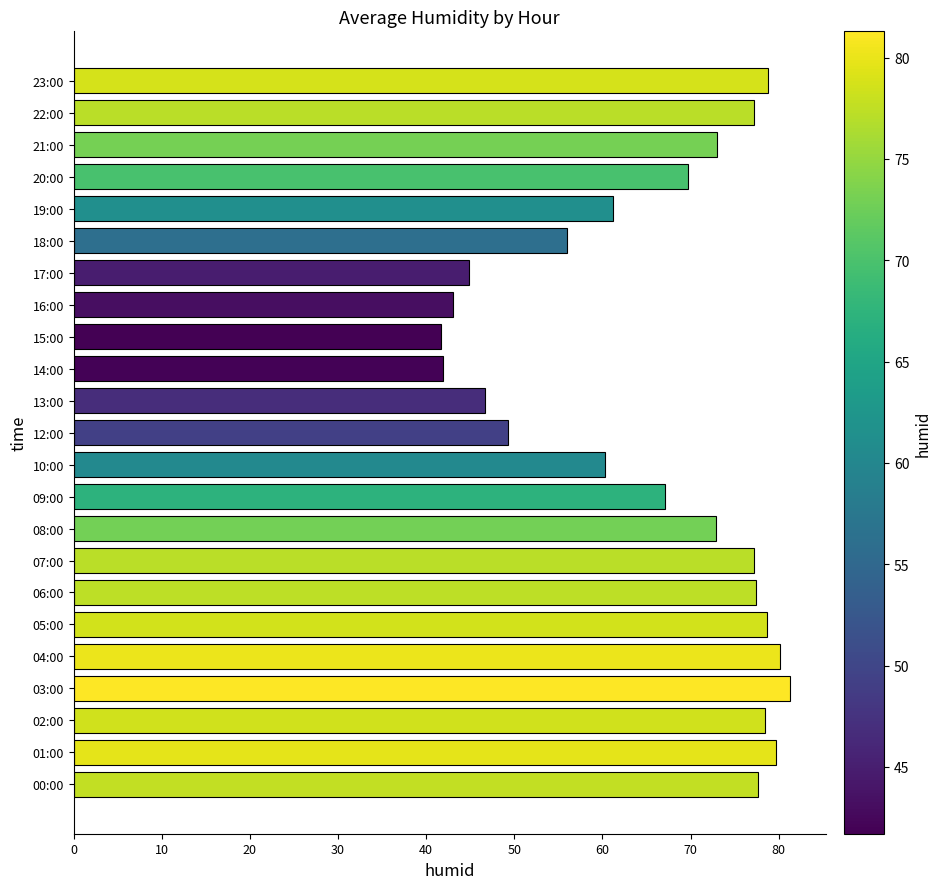

What is the minimum value shown in the chart?

41.7